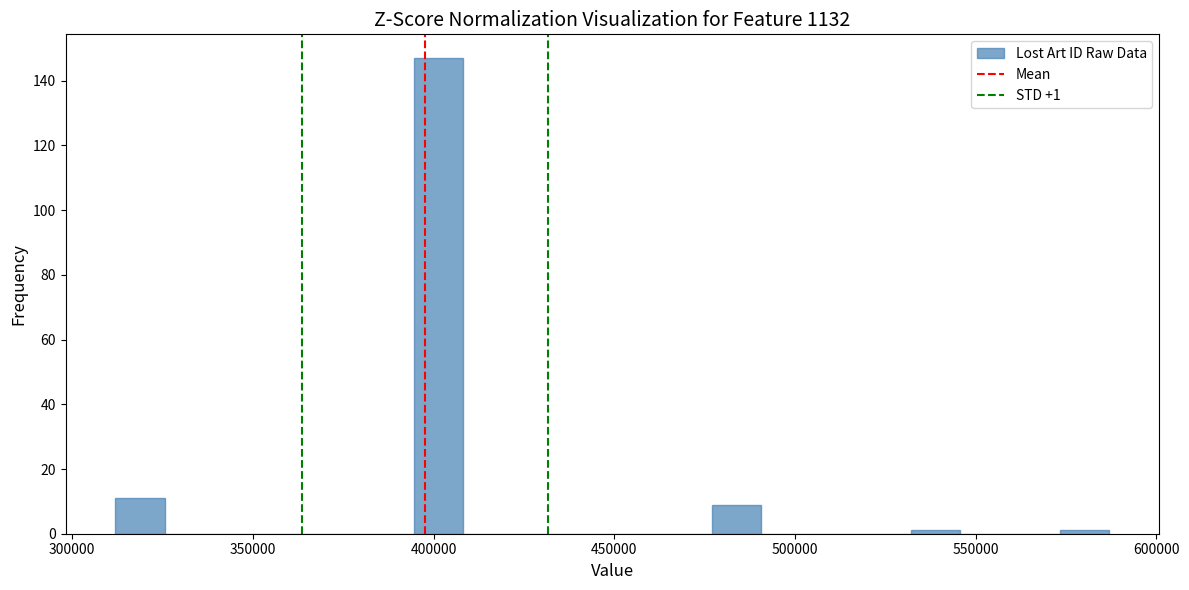

Around what value on the x-axis is the tallest bar? Give the approximate position of its centre, as read against the axis.

400000